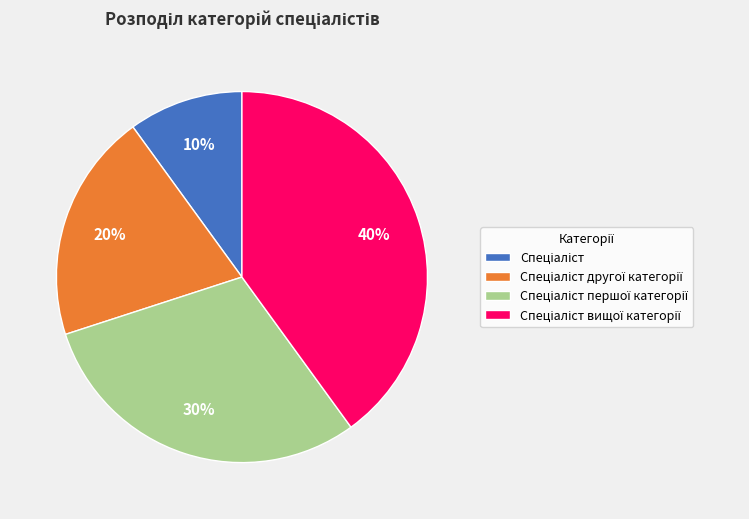

To the nearest percent, what is the difference between the largest and smallest slice percentages?

30%